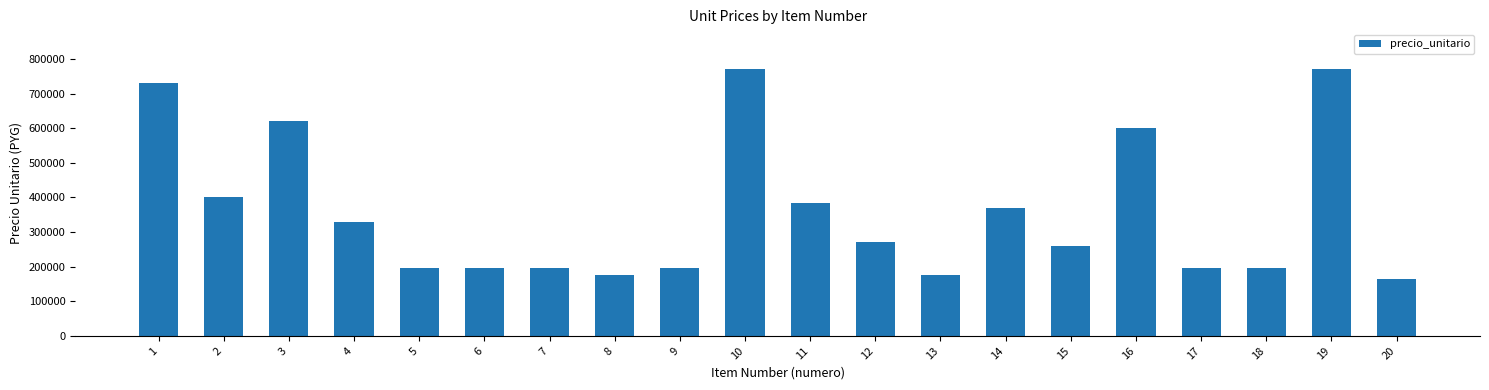

What is the maximum value shown in the chart?

770000